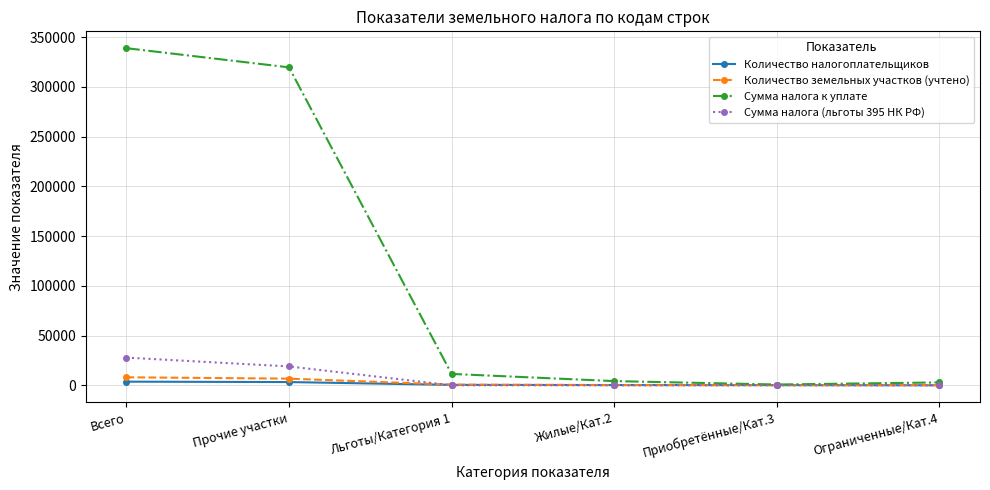

The Количество земельных участков (учтено) series shows 145 at Приобретённые/Кат.3. True or false?

True